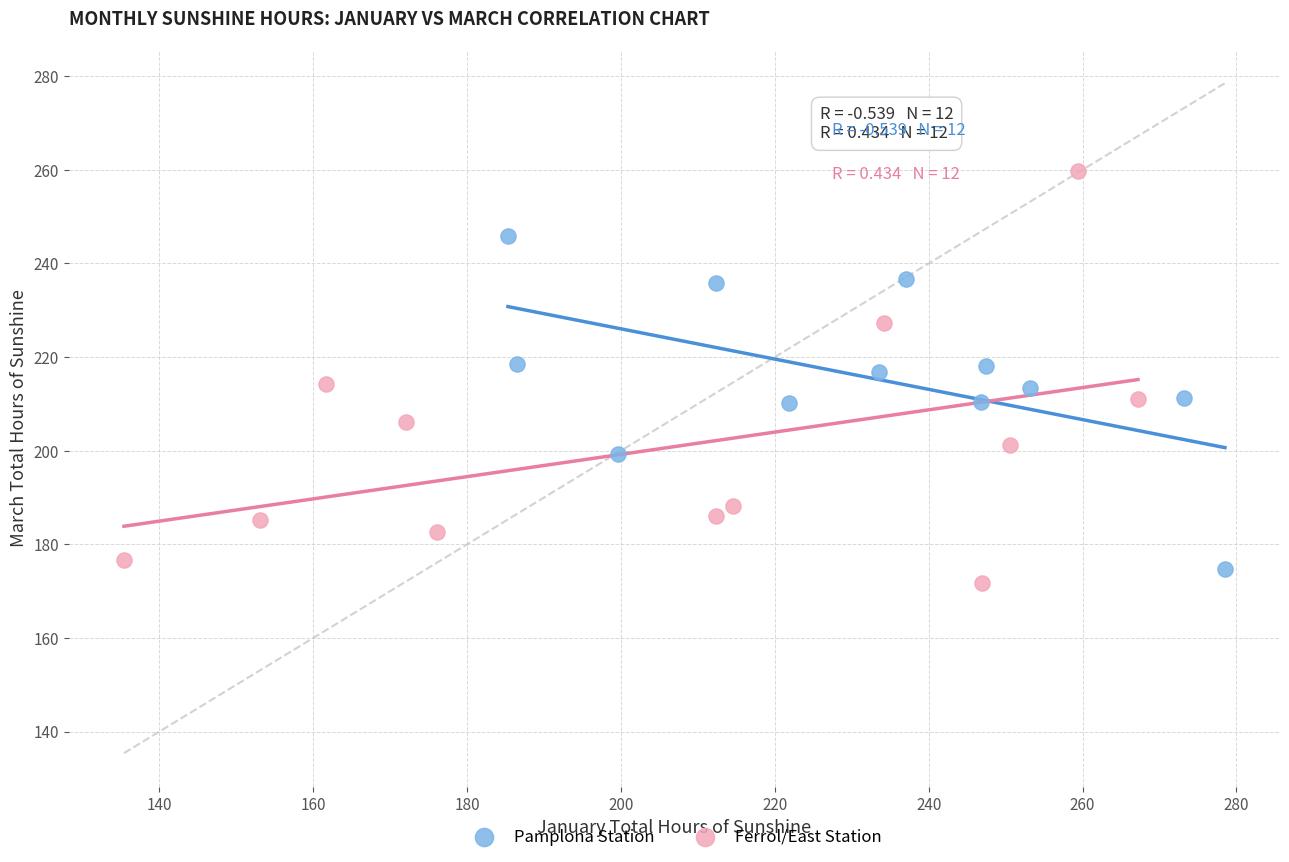

Which series has the largest Y range (max minus min)?

Ferrol/East Station